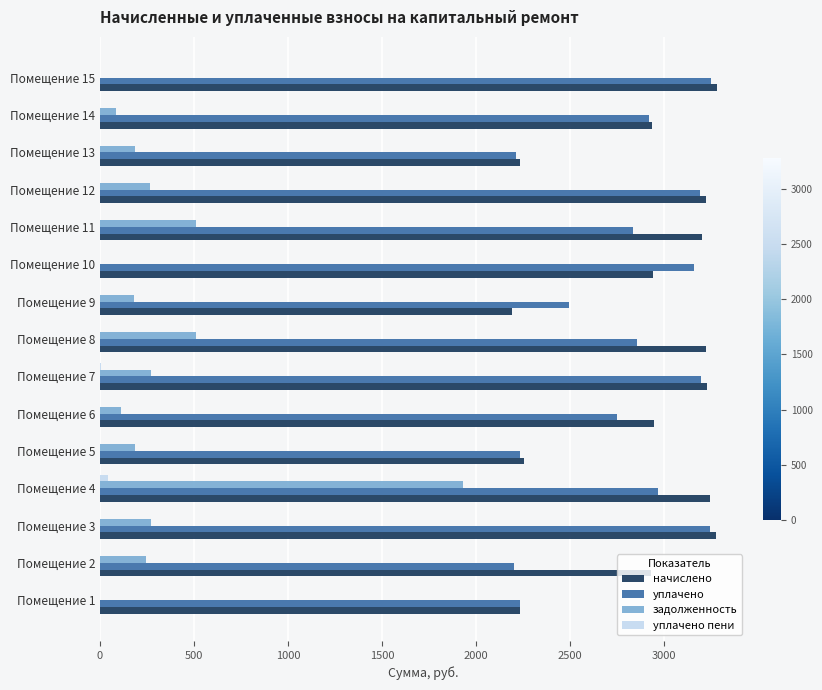

Which series changed the most between Помещение 4 and Помещение 12?

задолженность